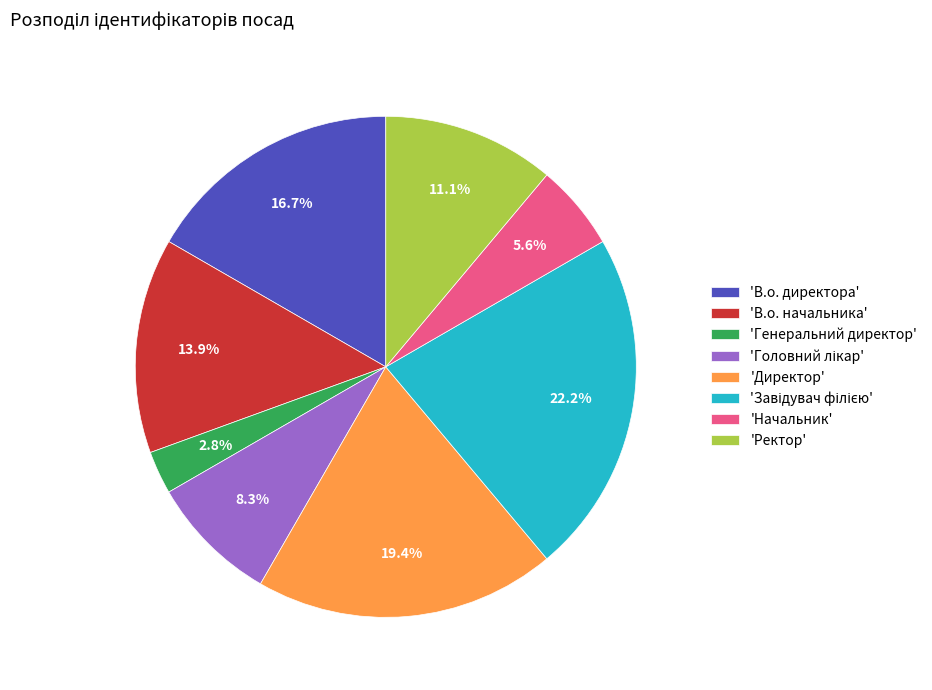

What is the smallest slice in the pie chart?

'Генеральний директор'